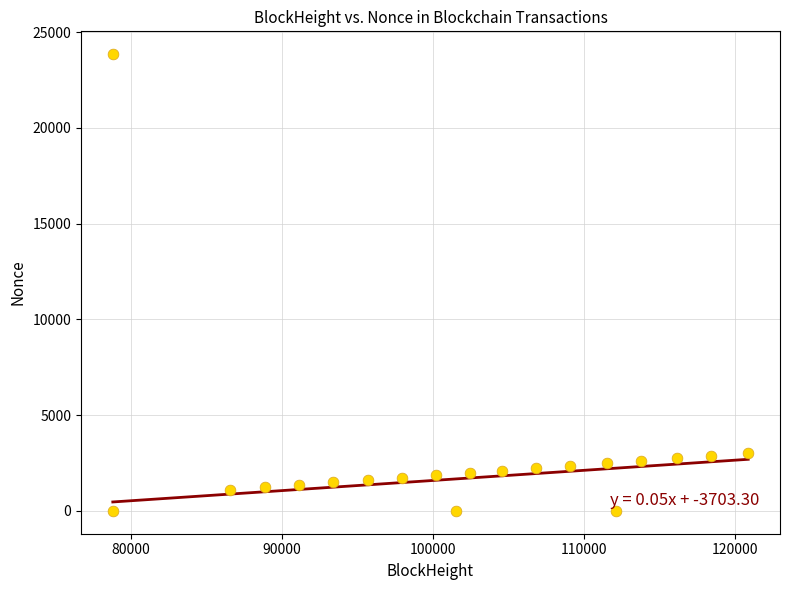

What is the range of Y values (max minus min)?

23845